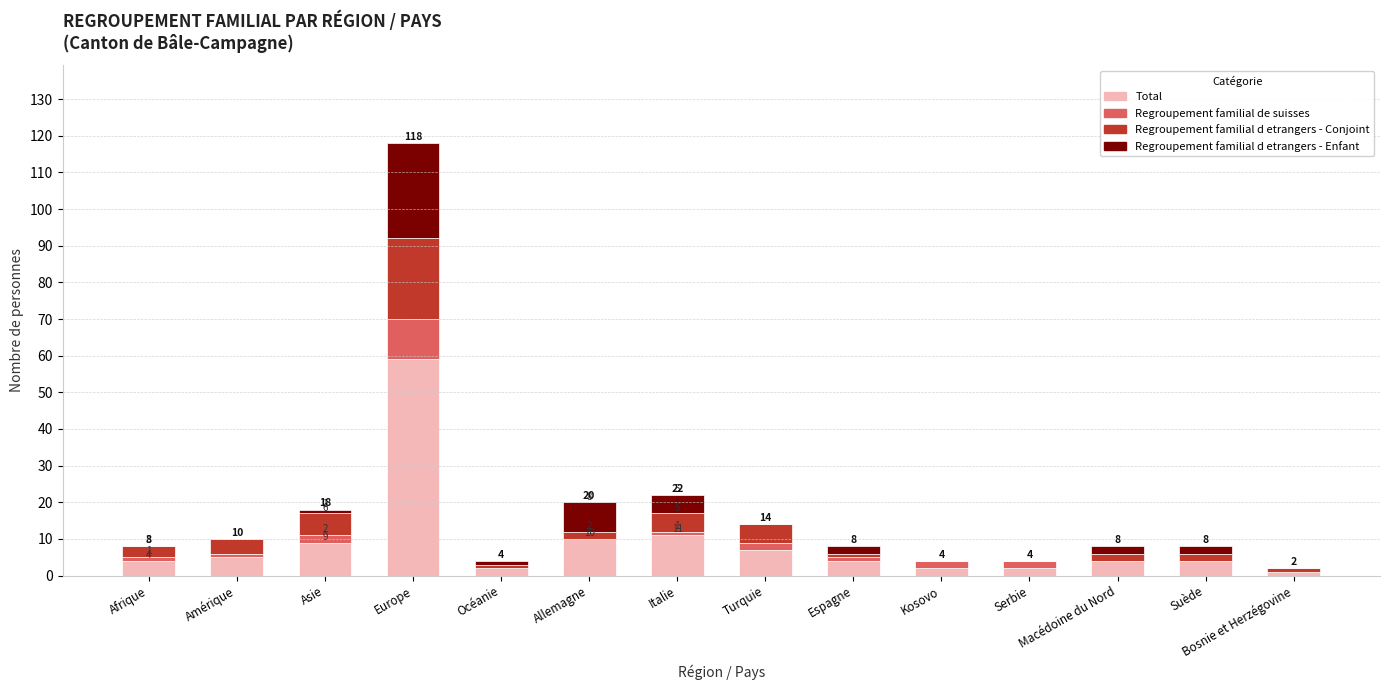

The Total series shows 10 at Allemagne. True or false?

True